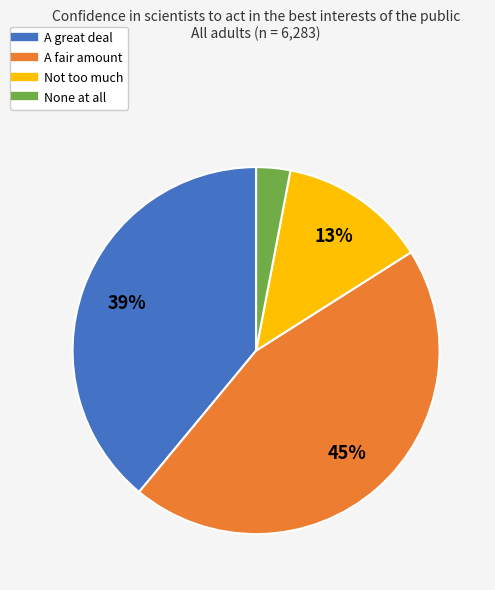

To the nearest percent, what percentage of the pie is Not too much?

13%